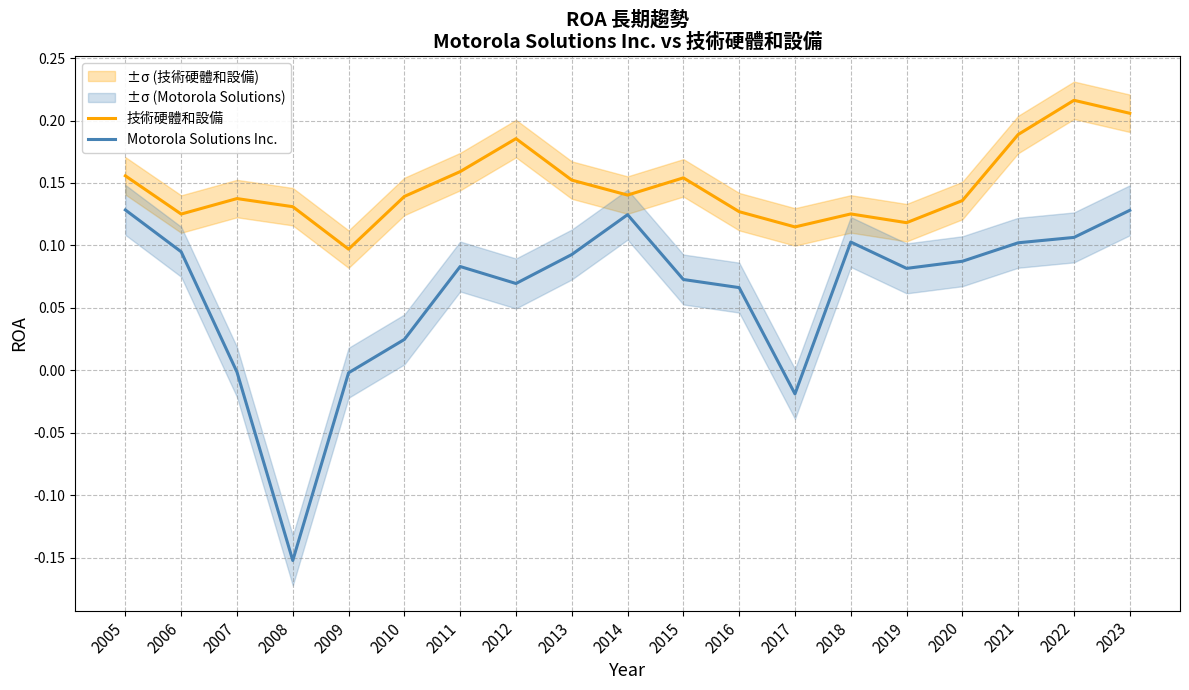

What is the difference between the second highest and minimum values in the Motorola Solutions Inc. series?

0.3